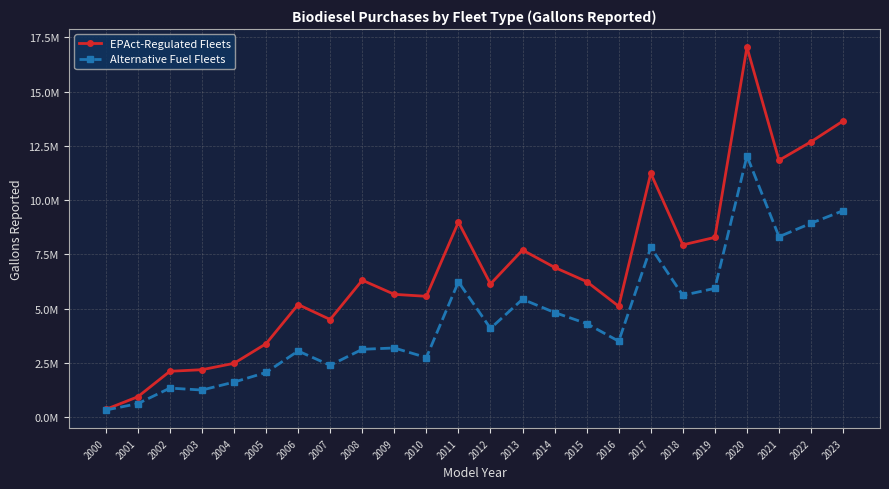

Does the chart have visible grid lines?

Yes